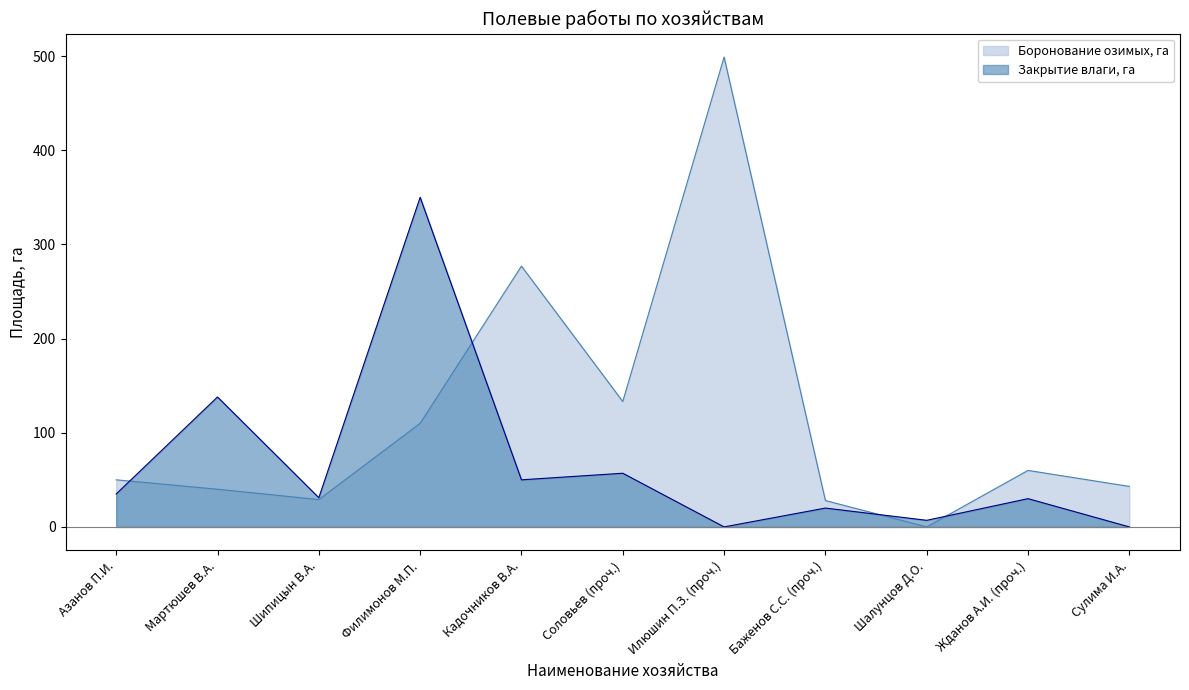

What is the average value of the Закрытие влаги, га series?

65.3